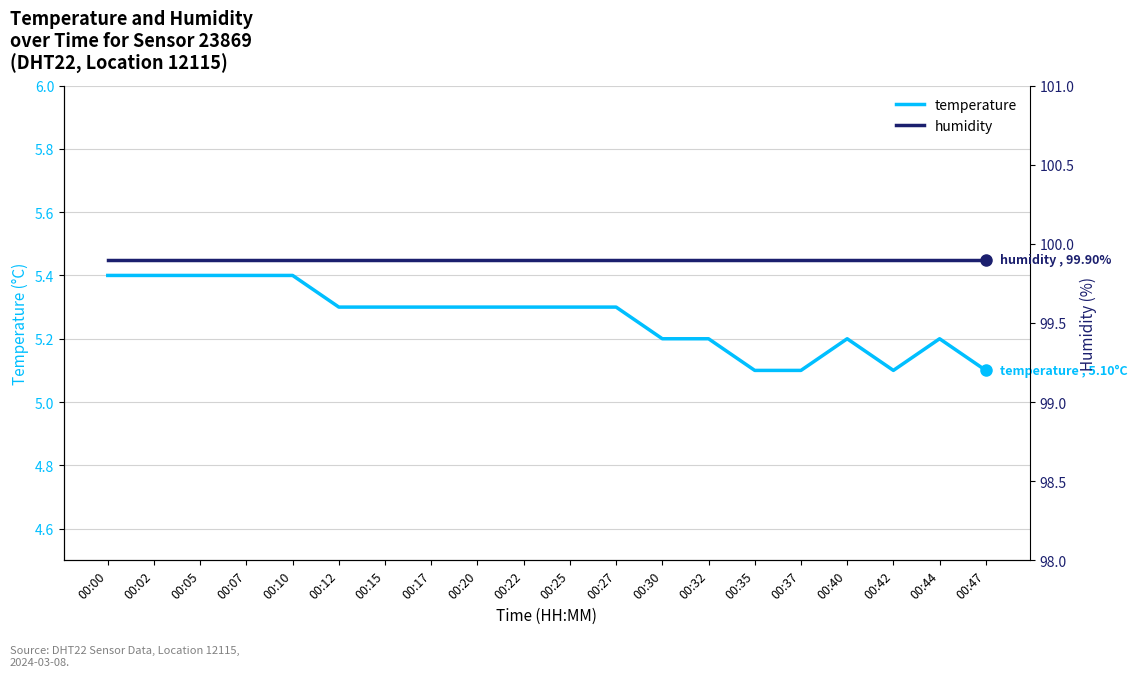

True or false: humidity and temperature intersect in this chart.

False